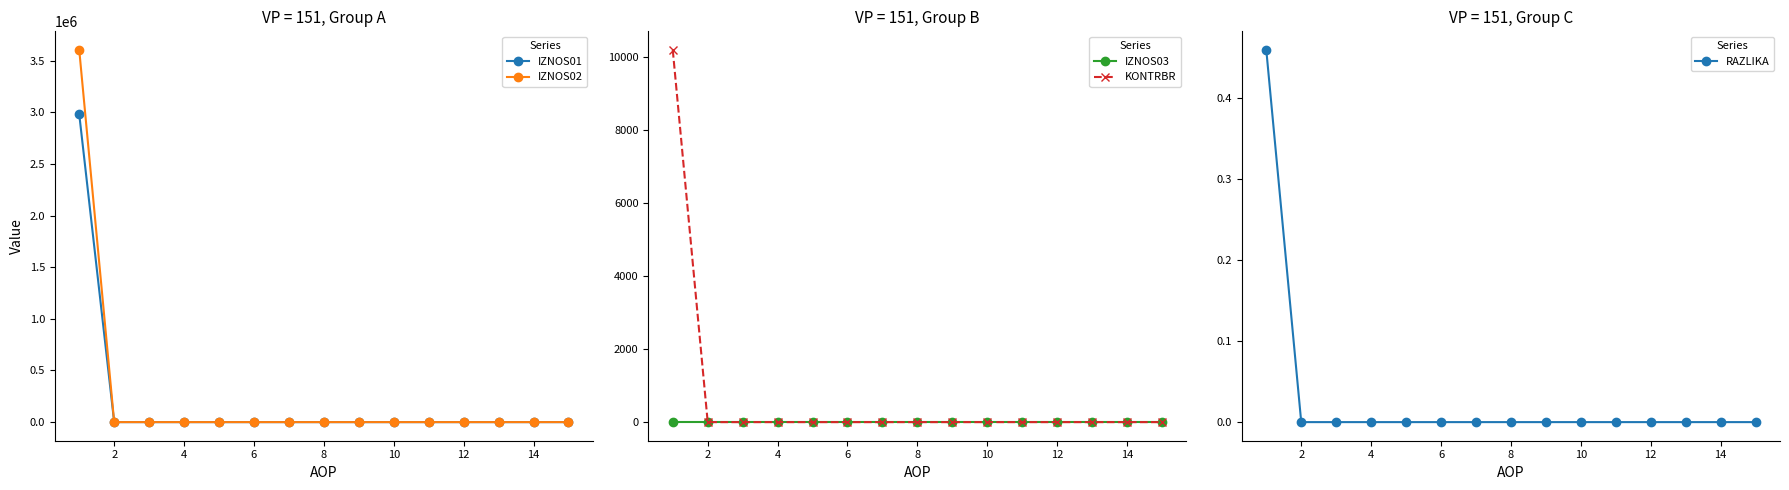

Is it true that RAZLIKA equals 0.0 at 12?

True